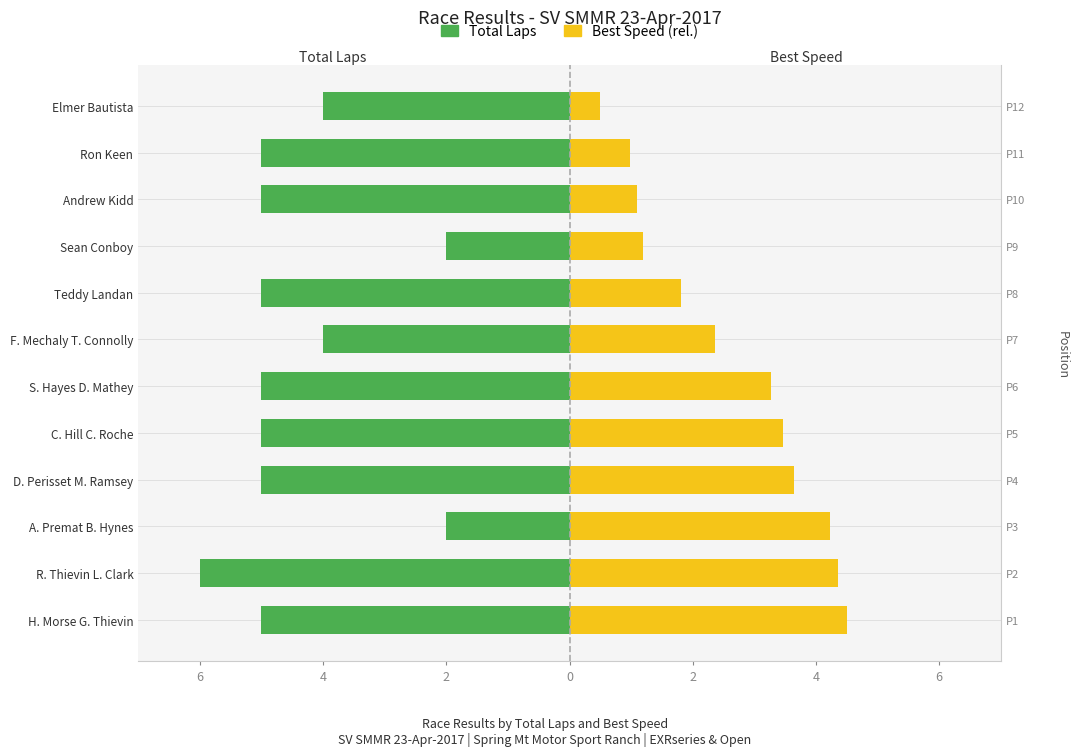

What is the highest value of the Best Speed (rel.) series?

4.5